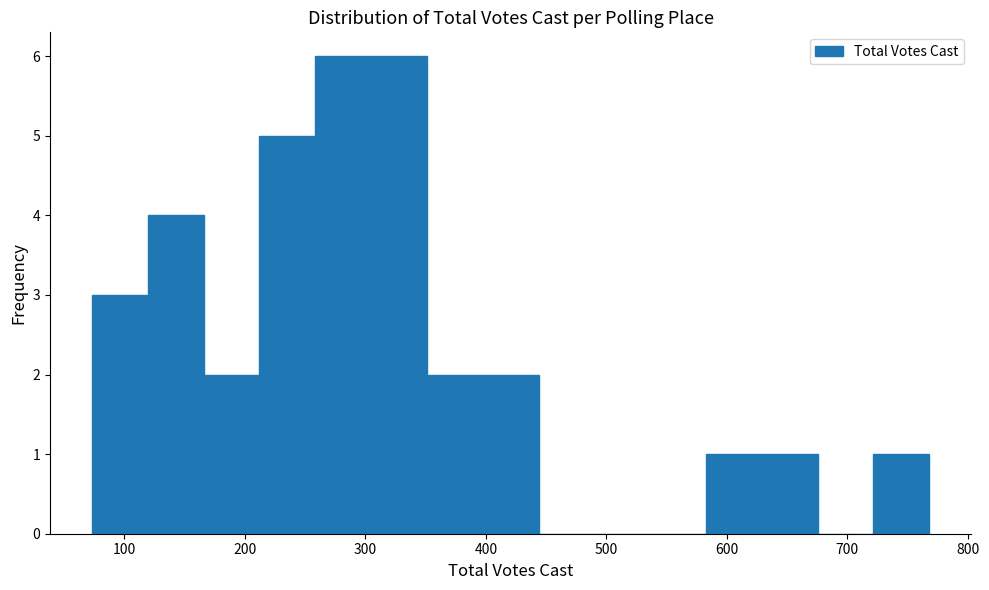

Reading left to right, list every bar in this chart as the range it spans on the x-axis followed by its height. Neither the bar edges nor the heights are printed on the chart, so give them approximately, as read against the axes.

70 to 120: 3
120 to 170: 4
170 to 210: 2
210 to 260: 5
260 to 300: 6
300 to 350: 6
350 to 400: 2
400 to 440: 2
440 to 490: 0
490 to 540: 0
540 to 580: 0
580 to 630: 1
630 to 680: 1
680 to 720: 0
720 to 770: 1